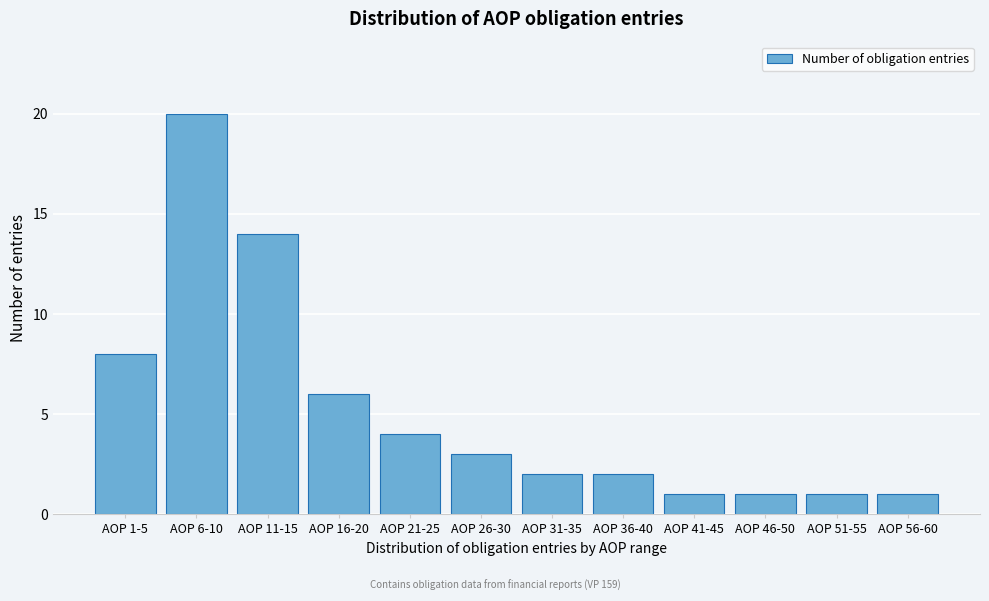

Reading right to left, what are all the values shown in this chart?

1	1	1	1	2	2	3	4	6	14	20	8